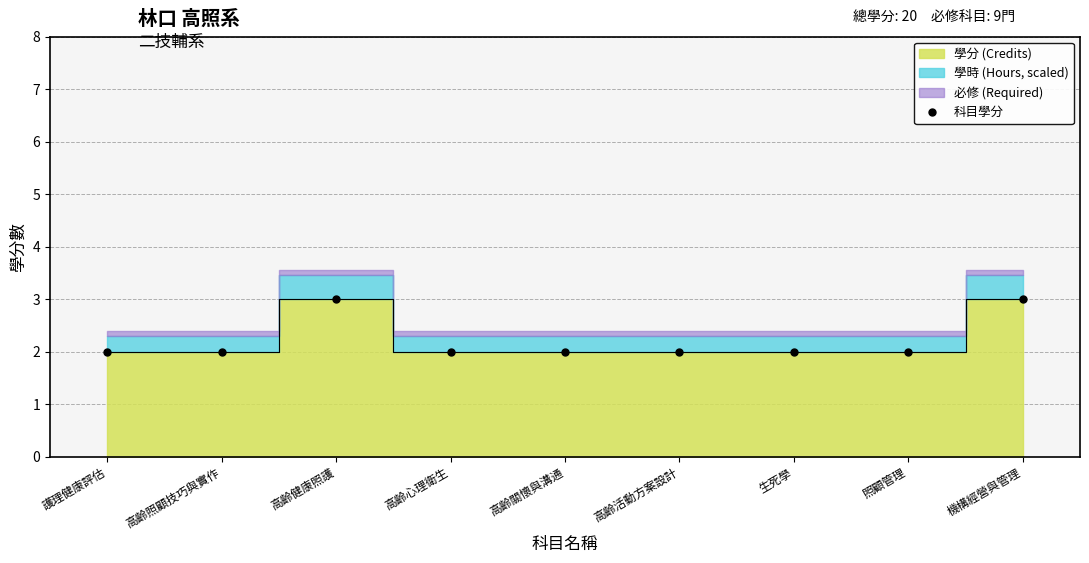

Which category has the highest value across all series?

高齡健康照護